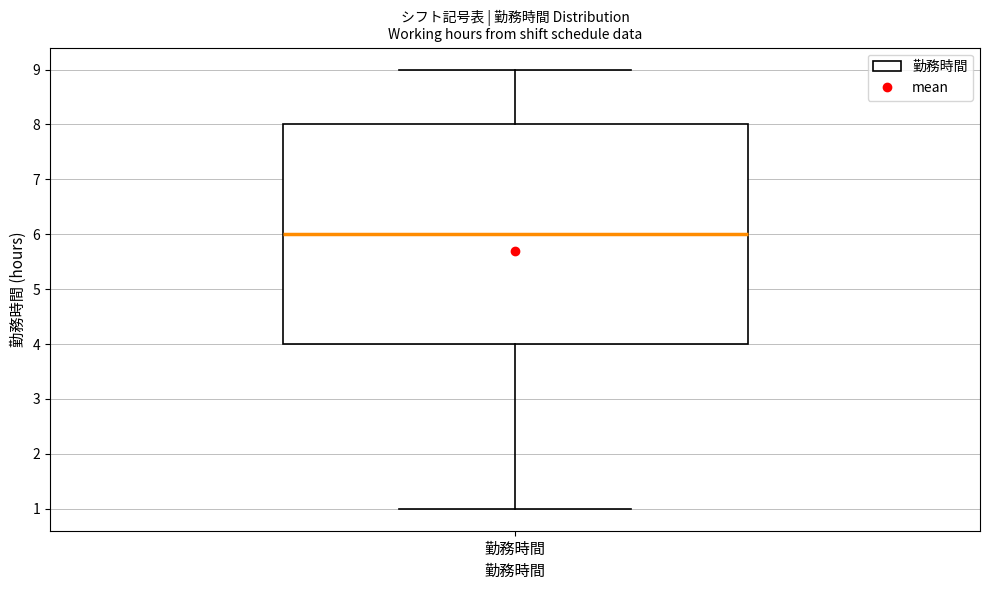

Transcribe this box plot: give where the median line is, the range the box spans, and where the two whiskers end, as read against the y-axis. The values are not printed on the chart, so give them approximately, as read against the axis.

median 6, box 4 to 8, whiskers 1 to 9